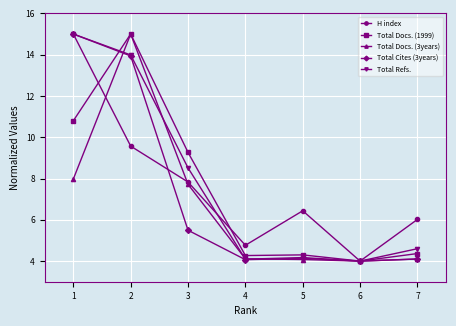

Which series changed the most between 3 and 4?

Total Docs. (1999)